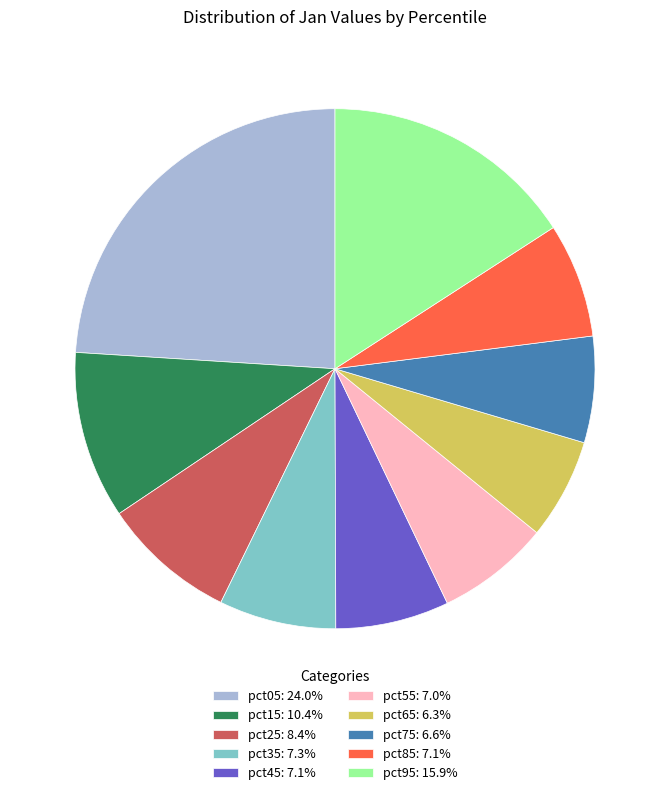

Is pct85 the majority of the pie?

No